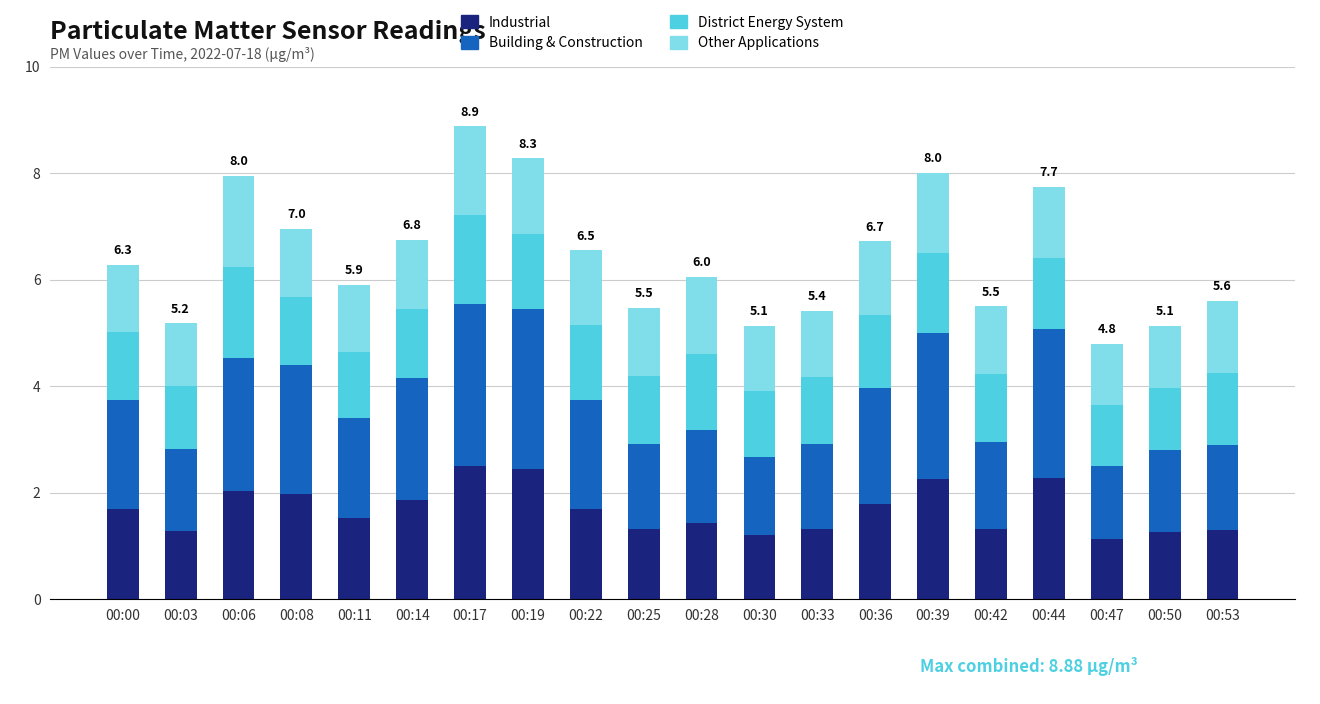

What is the sum of the Industrial values at 00:03 and 00:44?

3.6